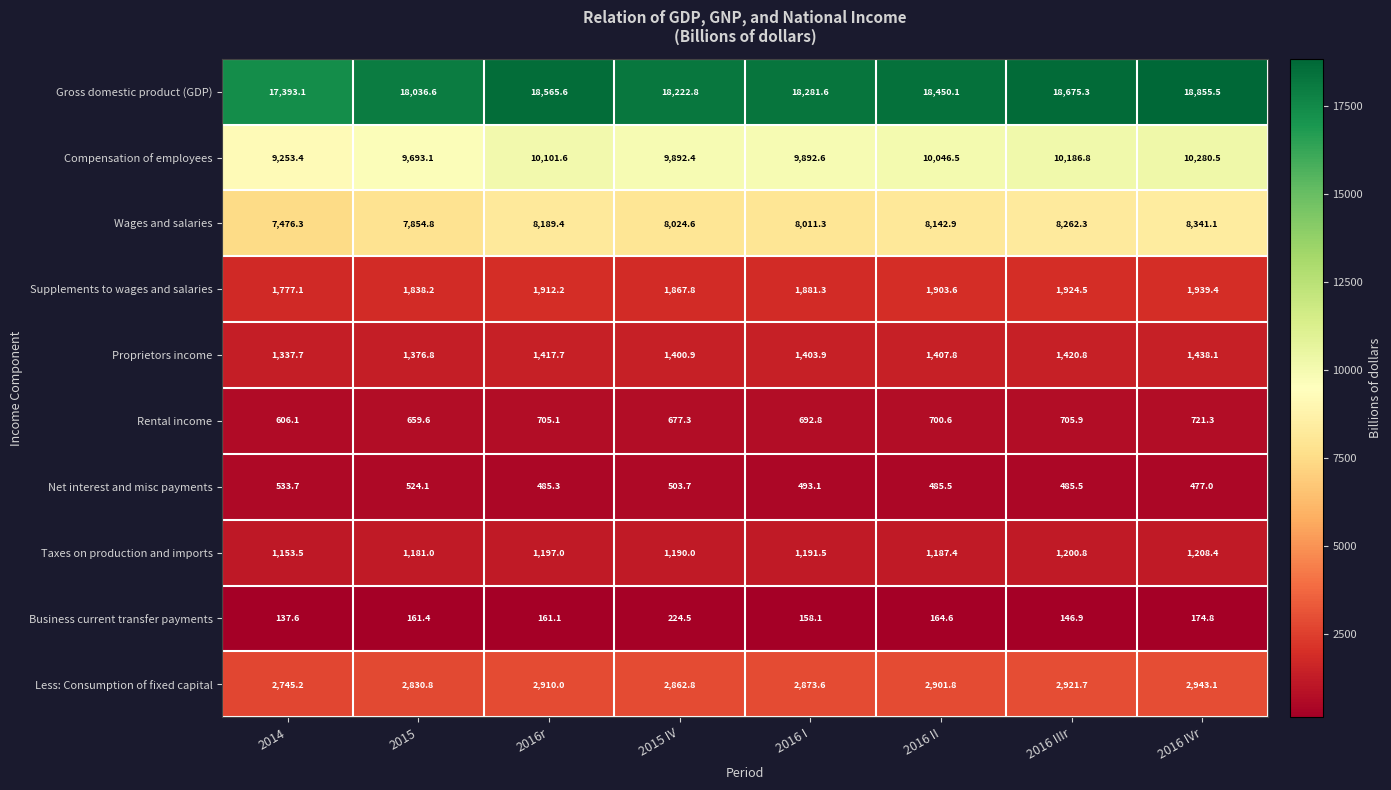

At 2016 IIIr, list the series in order from largest to smallest.

Gross domestic product (GDP), Compensation of employees, Wages and salaries, Less: Consumption of fixed capital, Supplements to wages and salaries, Proprietors income, Taxes on production and imports, Rental income, Net interest and misc payments, Business current transfer payments